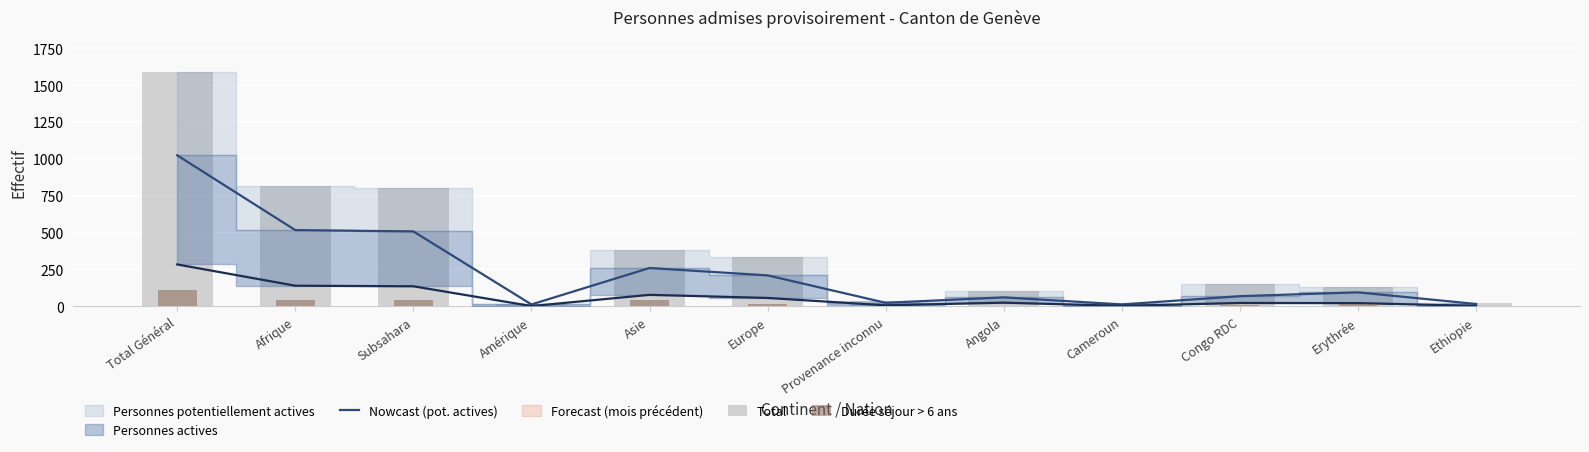

How many categories are shown in the chart?

12